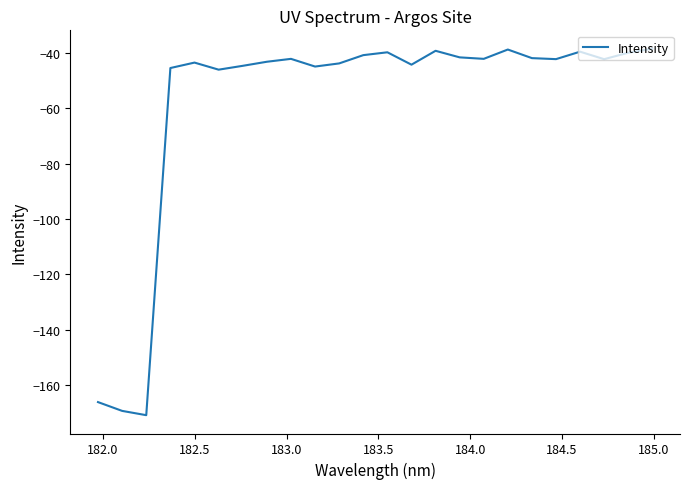

What is the difference between the maximum and minimum values?

132.5